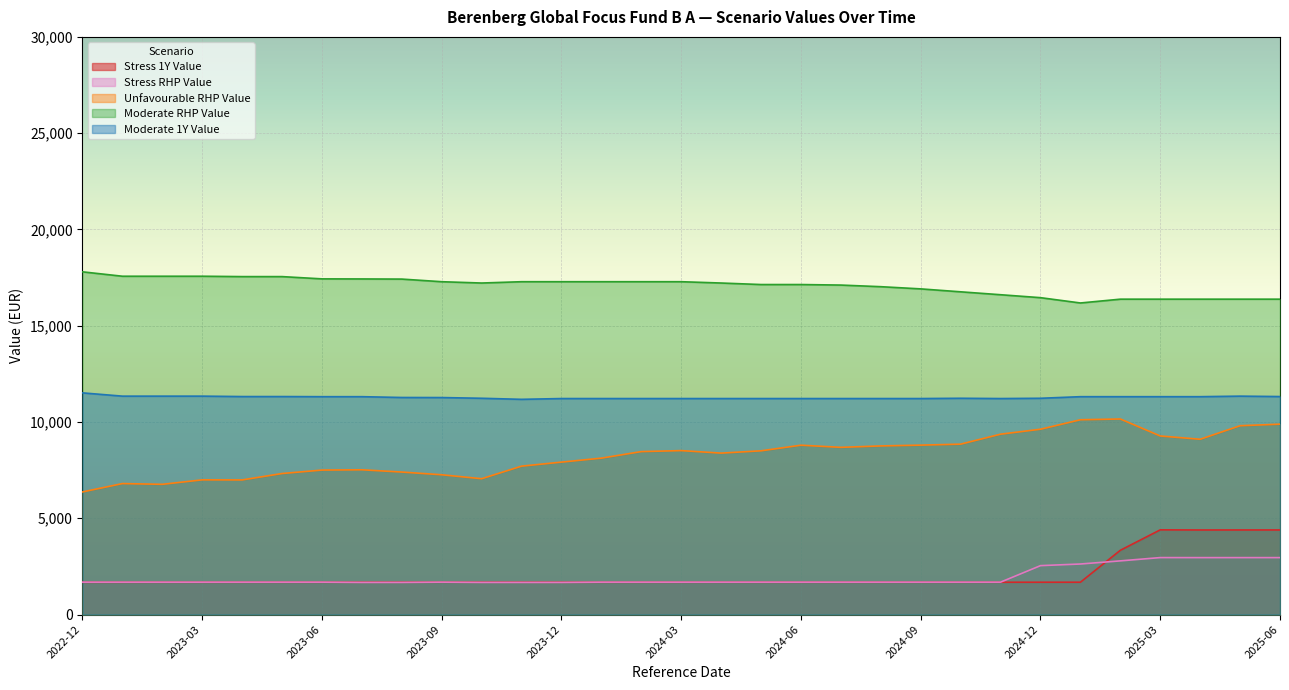

In Stress 1Y Value, how many points are lower than both neighbors (excluding endpoints)?

6